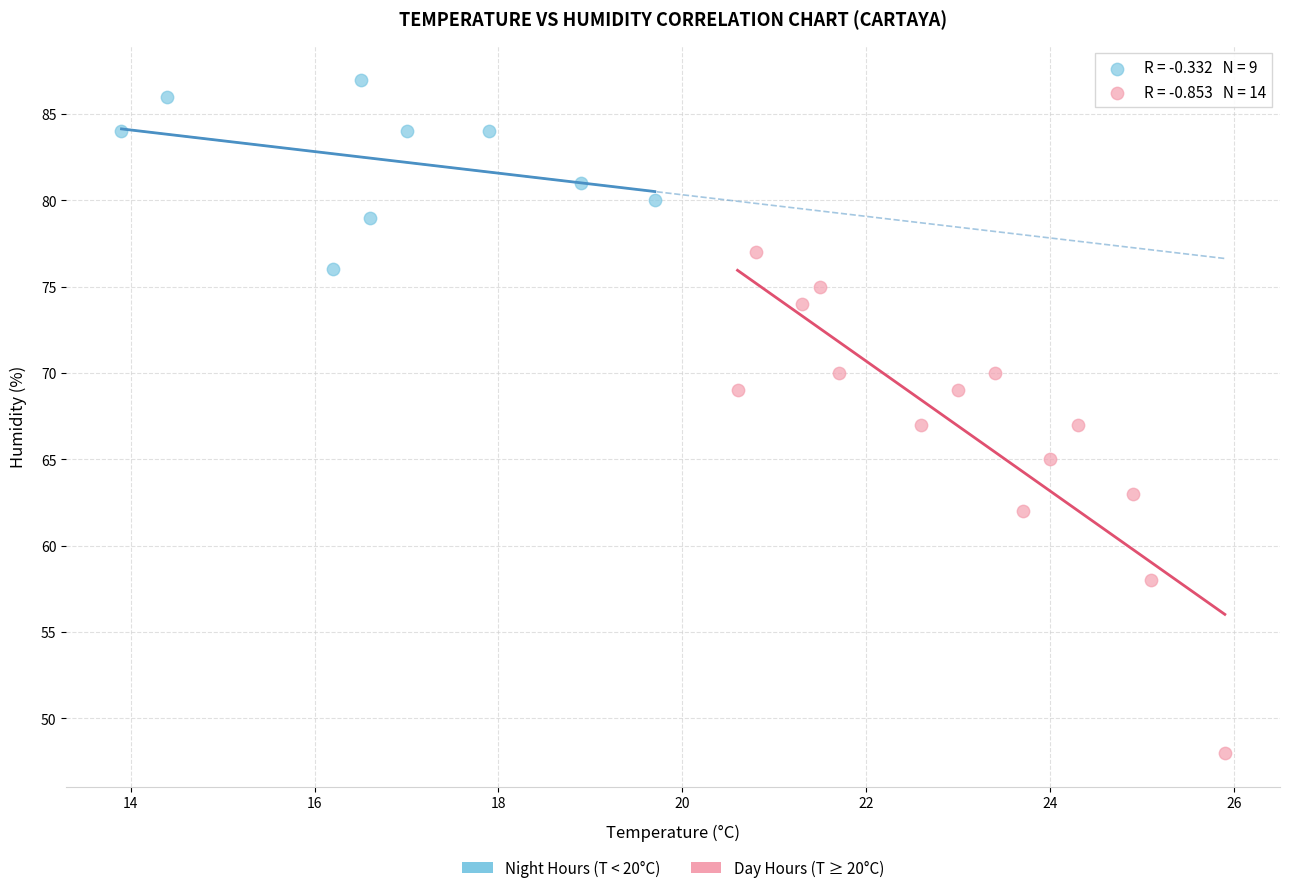

Which series reaches the minimum Y coordinate?

Day Hours (T ≥ 20°C)